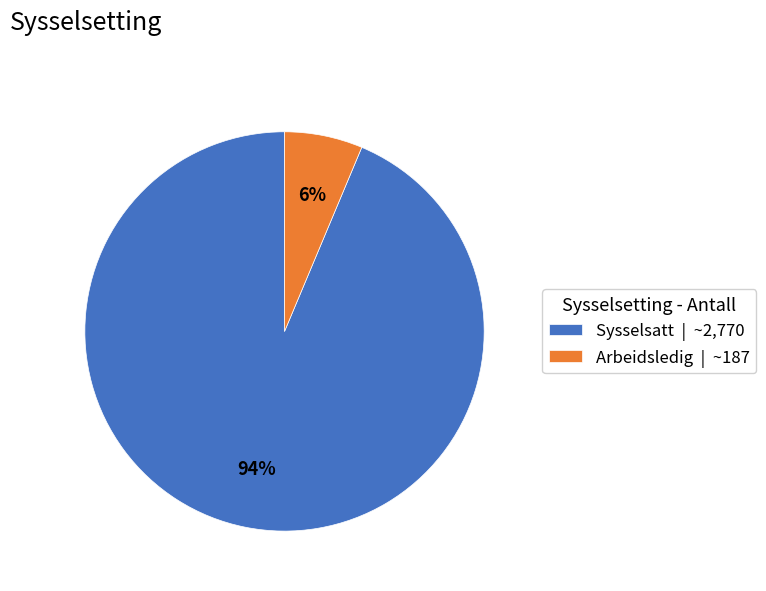

Is the sum of Sysselsatt | ~2,770 and Arbeidsledig | ~187 greater than half?

Yes